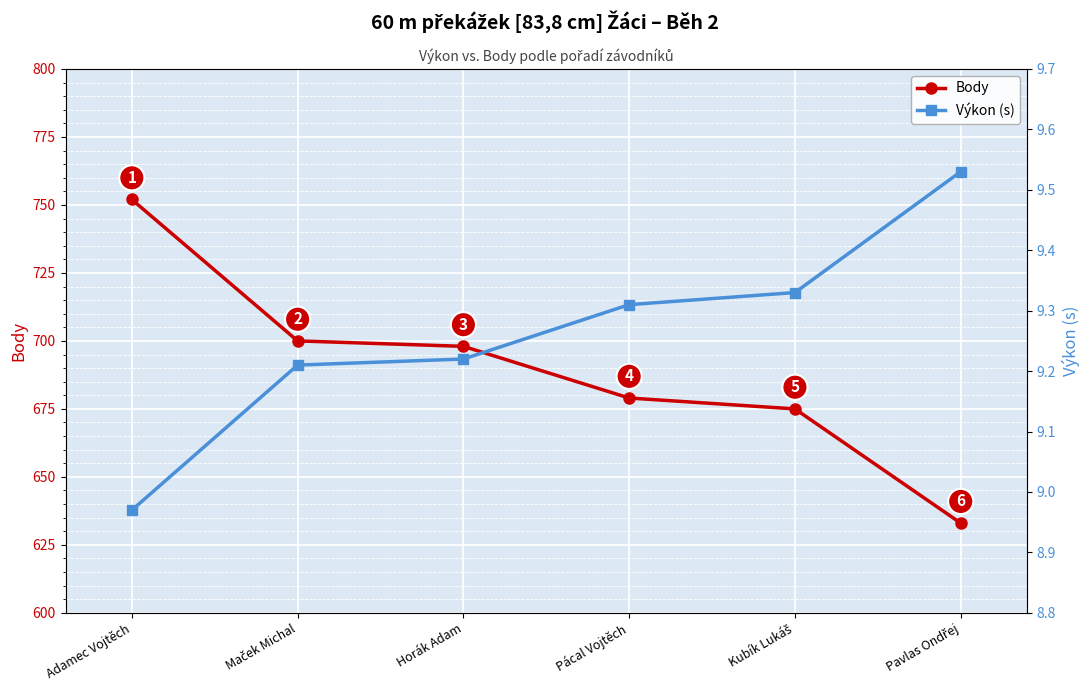

List the series in order of their overall mean, lowest first.

Výkon (s), Body